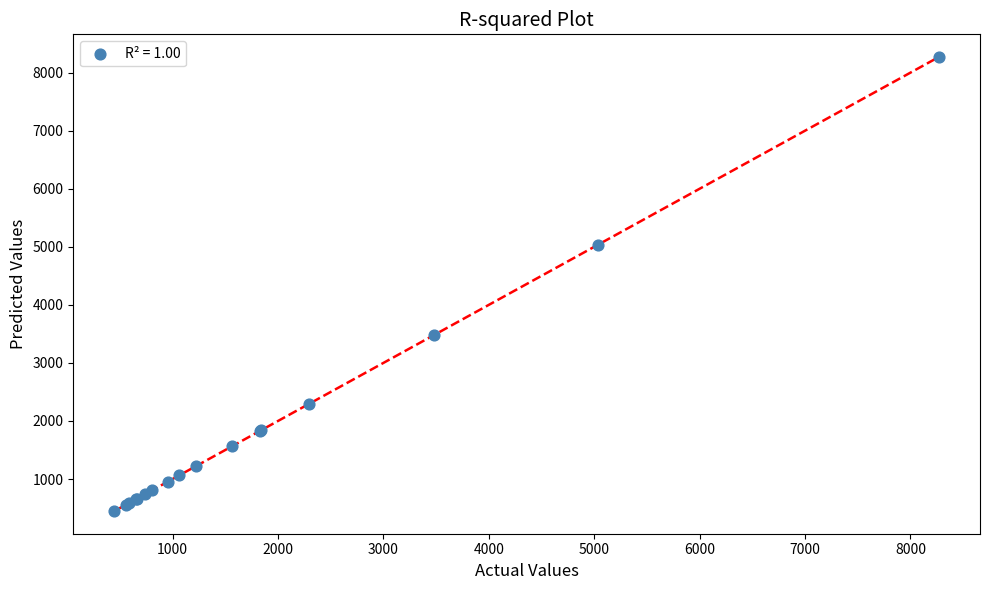

What Y value in the scatter plot is closest to 4358?

5032.0